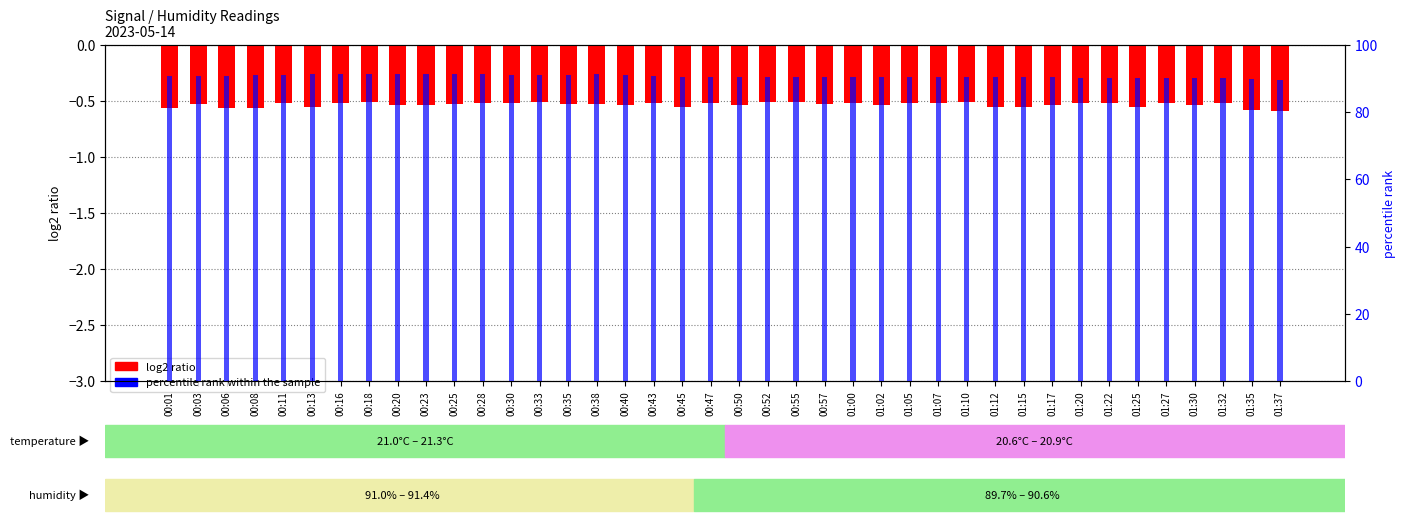

Is it true that log2 ratio equals -0.9 at 01:17?

False